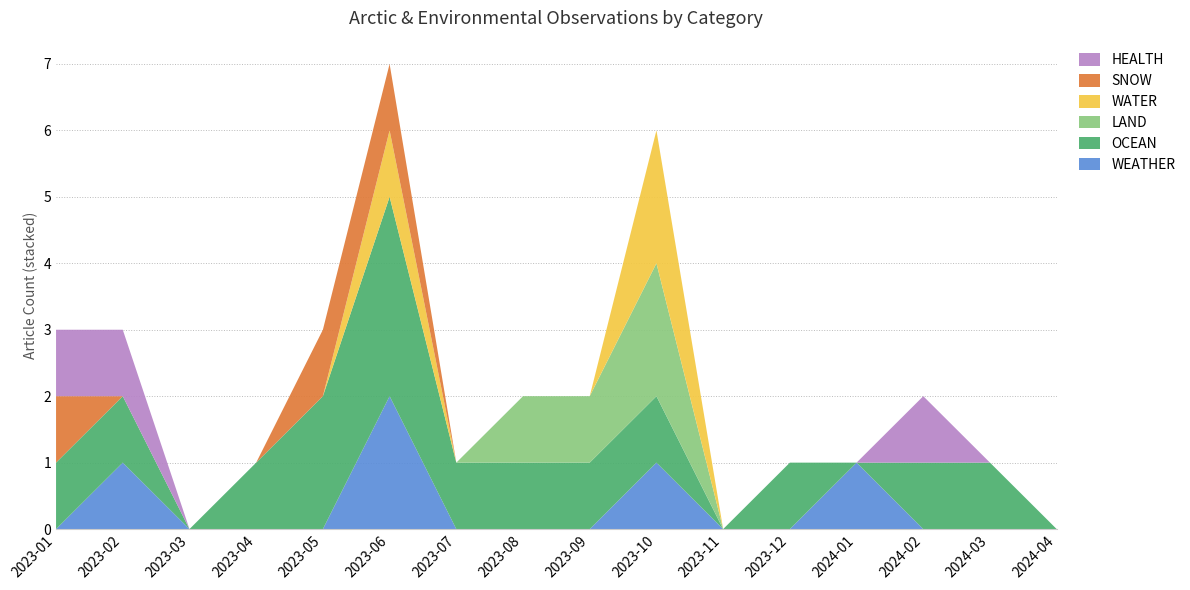

Reading right to left, extract all data points from this chart.

WEATHER: 0	0	0	1	0	0	1	0	0	0	2	0	0	0	1	0
OCEAN: 0	1	1	0	1	0	1	1	1	1	3	2	1	0	1	1
LAND: 0	0	0	0	0	0	2	1	1	0	0	0	0	0	0	0
WATER: 0	0	0	0	0	0	2	0	0	0	1	0	0	0	0	0
SNOW: 0	0	0	0	0	0	0	0	0	0	1	1	0	0	0	1
HEALTH: 0	0	1	0	0	0	0	0	0	0	0	0	0	0	1	1